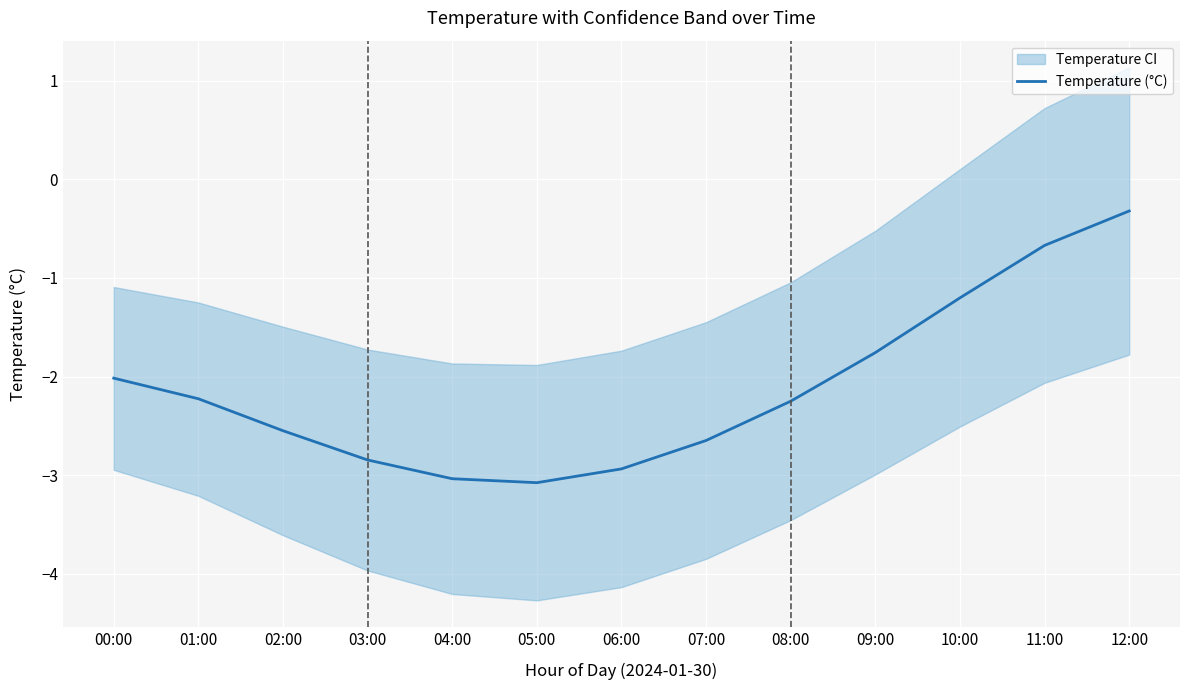

Reading left to right, transcribe all the data shown in this chart.

00:00=-2.0	01:00=-2.2	02:00=-2.6	03:00=-2.8	04:00=-3.0	05:00=-3.1	06:00=-2.9	07:00=-2.6	08:00=-2.3	09:00=-1.8	10:00=-1.2	11:00=-0.7	12:00=-0.3